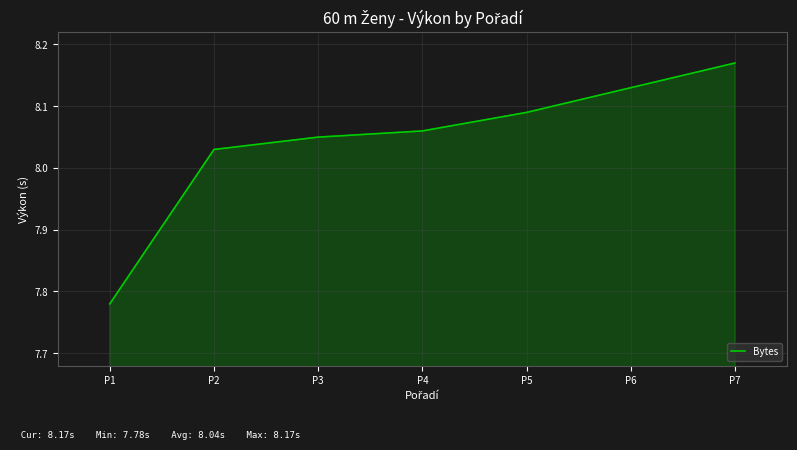

Is it true that the value at P7 is 10.8?

False